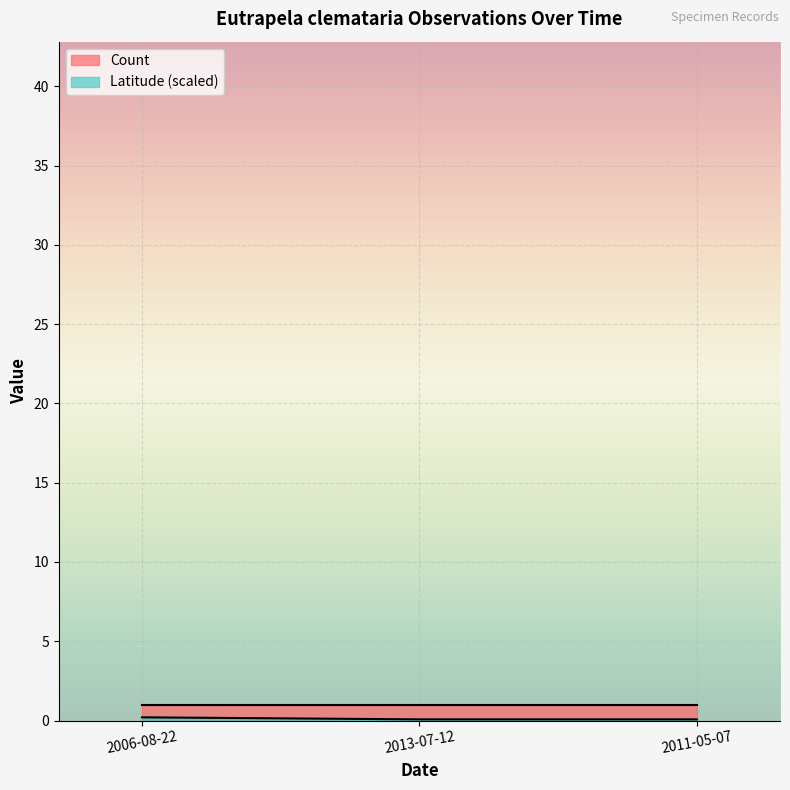

What is the average value of the Count series?

1.0